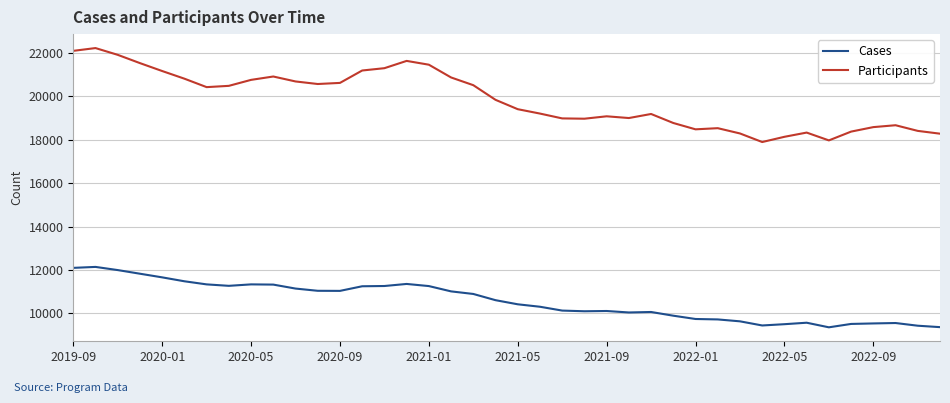

Which series has the largest range (max minus min)?

Participants